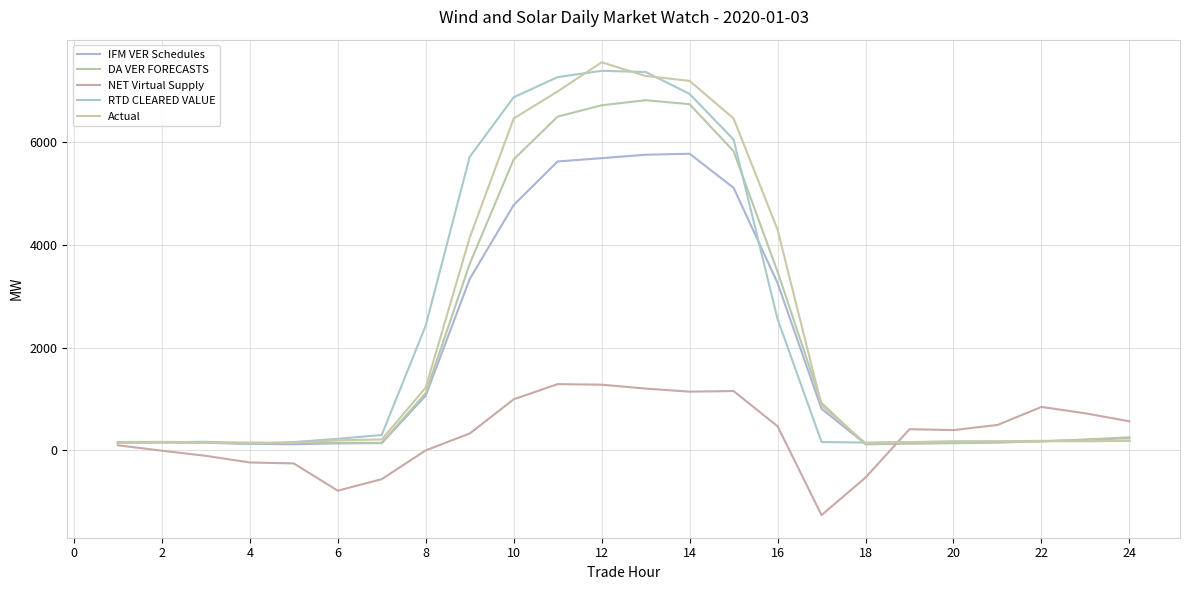

List the series in order of their peak value, highest first.

Actual, RTD CLEARED VALUE, DA VER FORECASTS, IFM VER Schedules, NET Virtual Supply